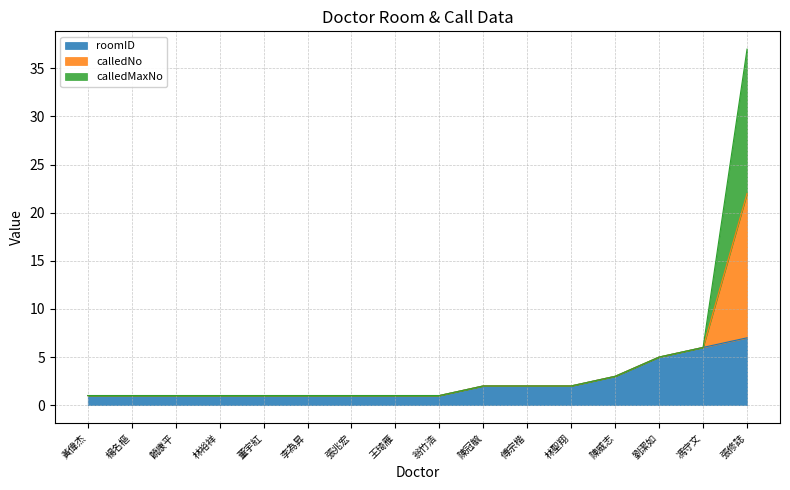

What is the label of the 5th point from the left?

董宇紅